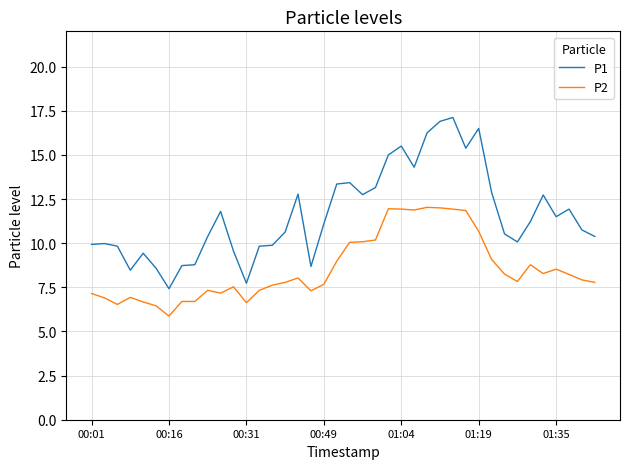

Is this an area chart (filled region under the line)?

No